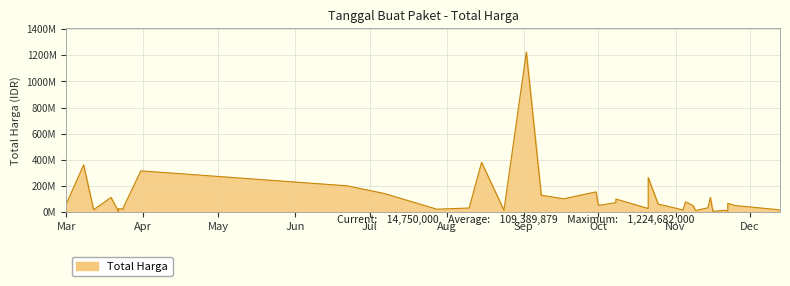

What is the change in value from 2022-11-09 to 2022-03-24?

+16620000